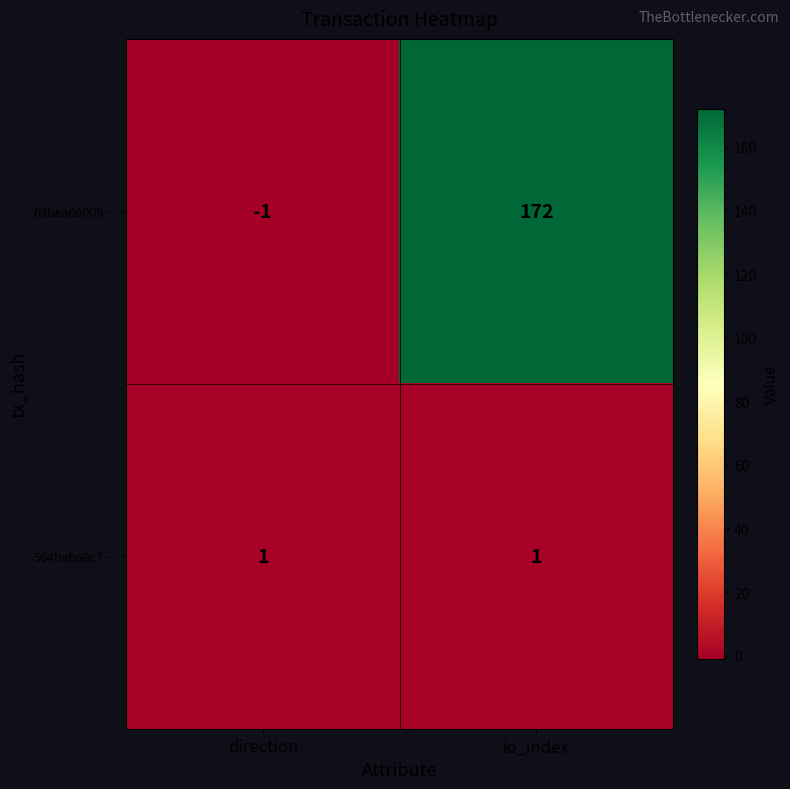

What is the spread (max minus min) of values at direction?

2